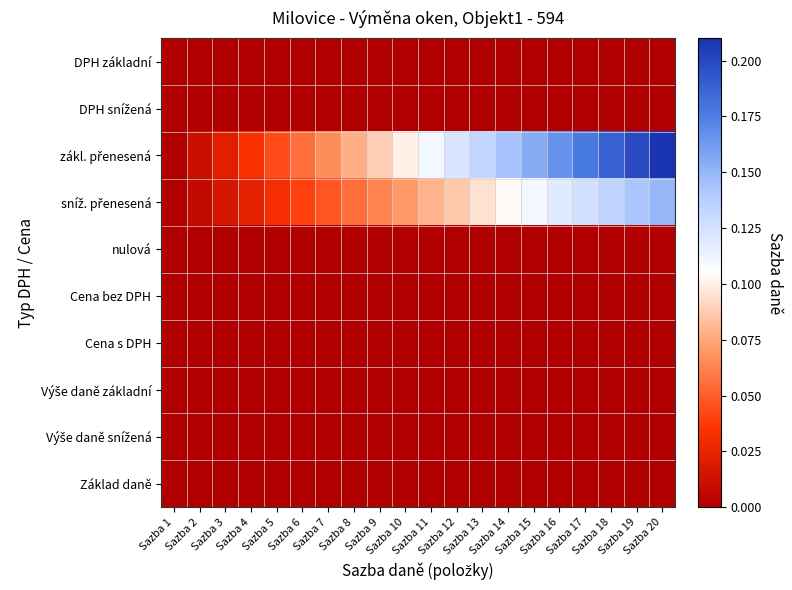

Which series has the largest range (max minus min)?

zákl. přenesená